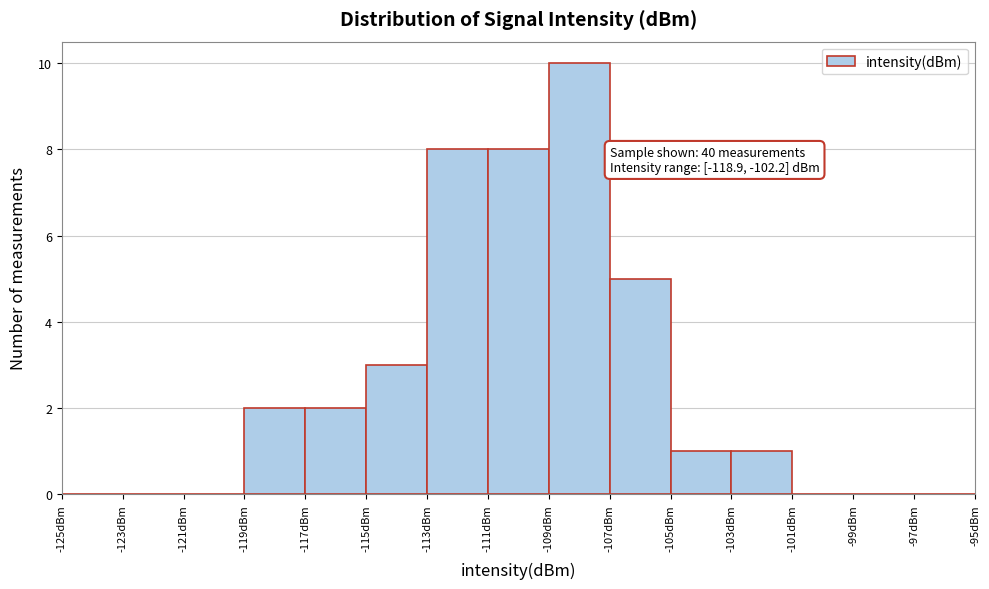

Over which range of the x-axis is the bar tallest?

-109 to -107